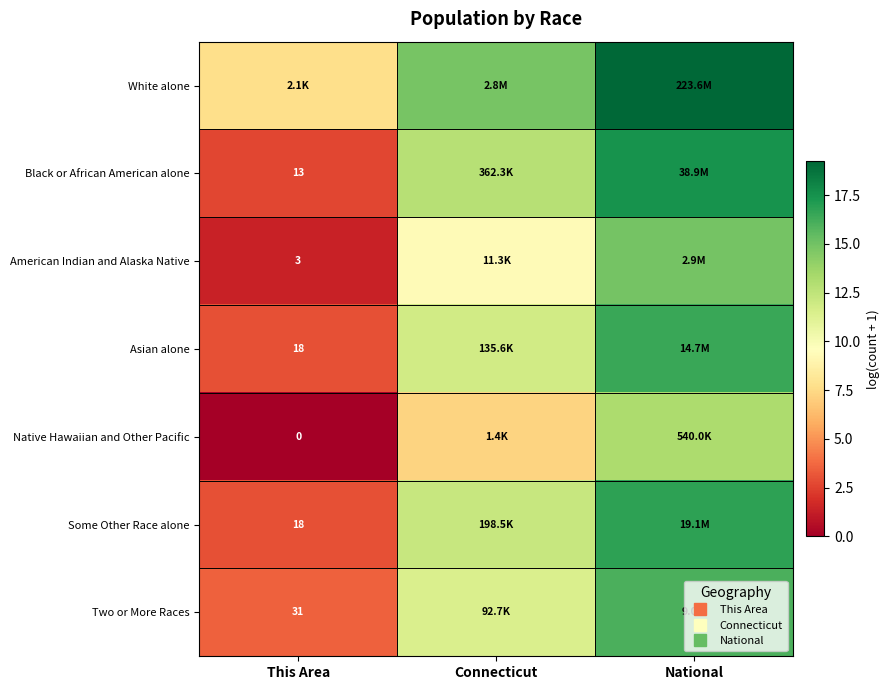

Which has a higher value, Connecticut or This Area?

Connecticut